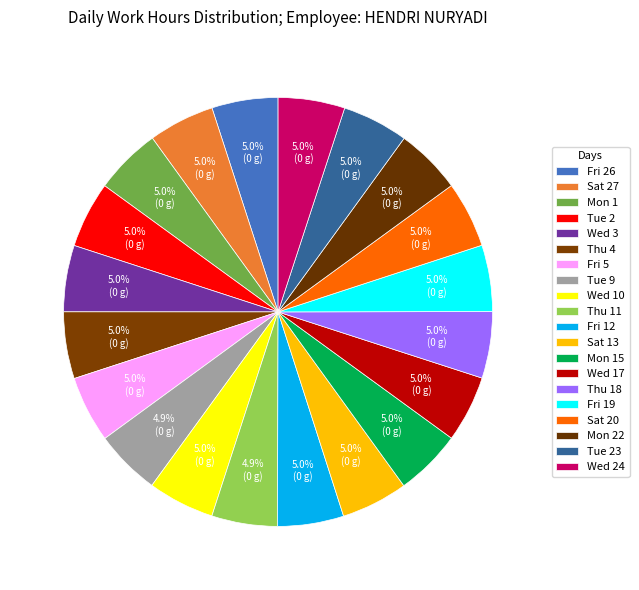

How many segments does this pie chart have?

20